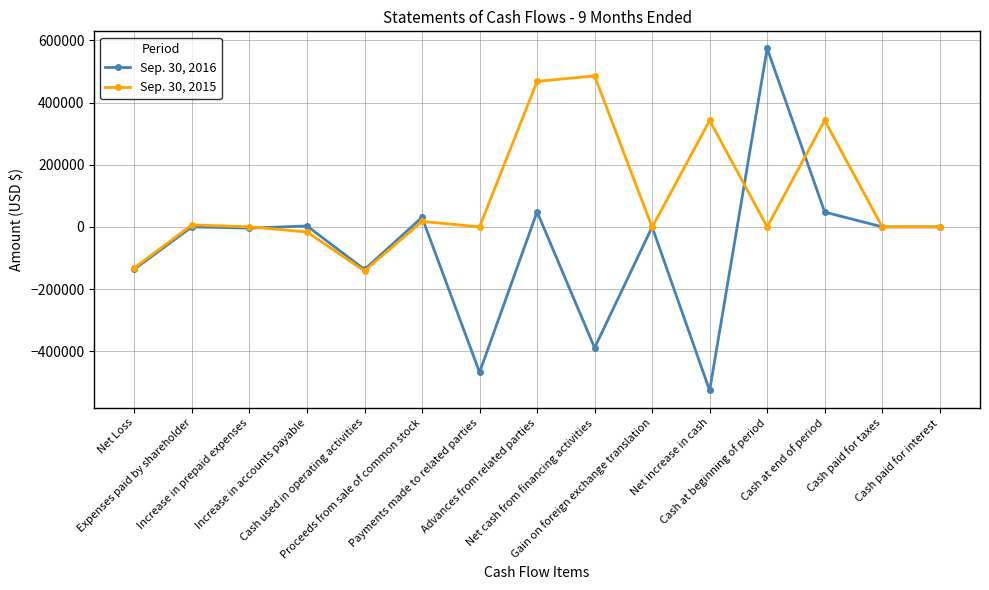

What is the label of the 2nd point from the left?

Expenses paid by shareholder